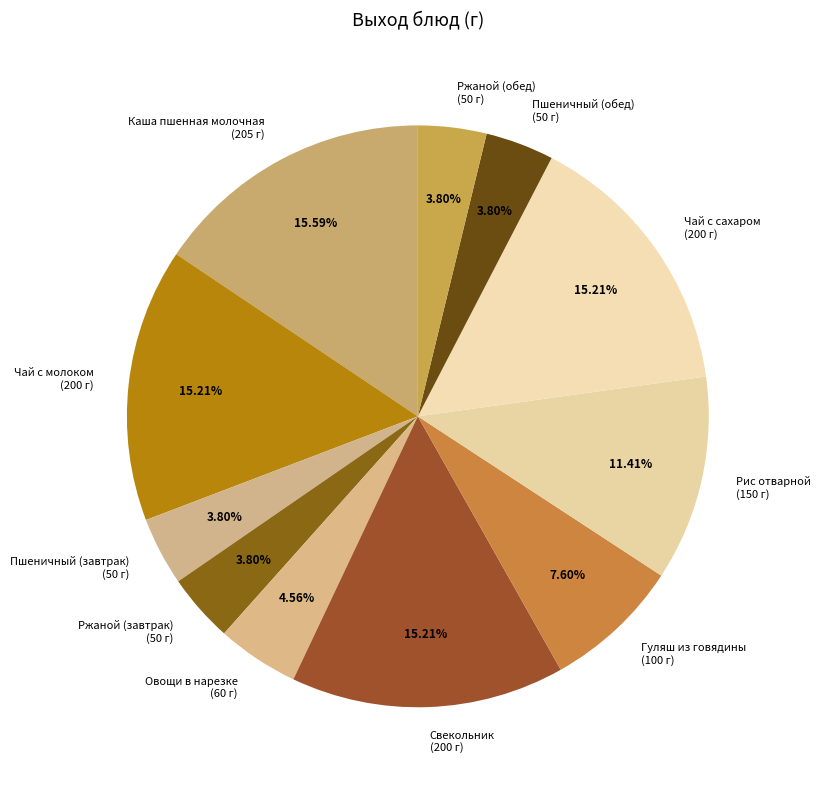

To the nearest percent, what is the combined percentage of Свекольник and Чай с сахаром?

30%